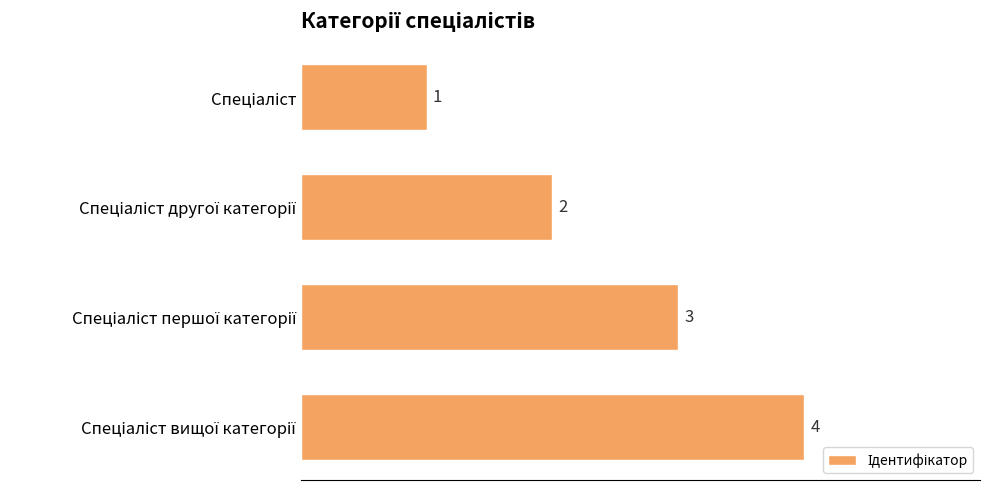

What is the sum of all values?

10